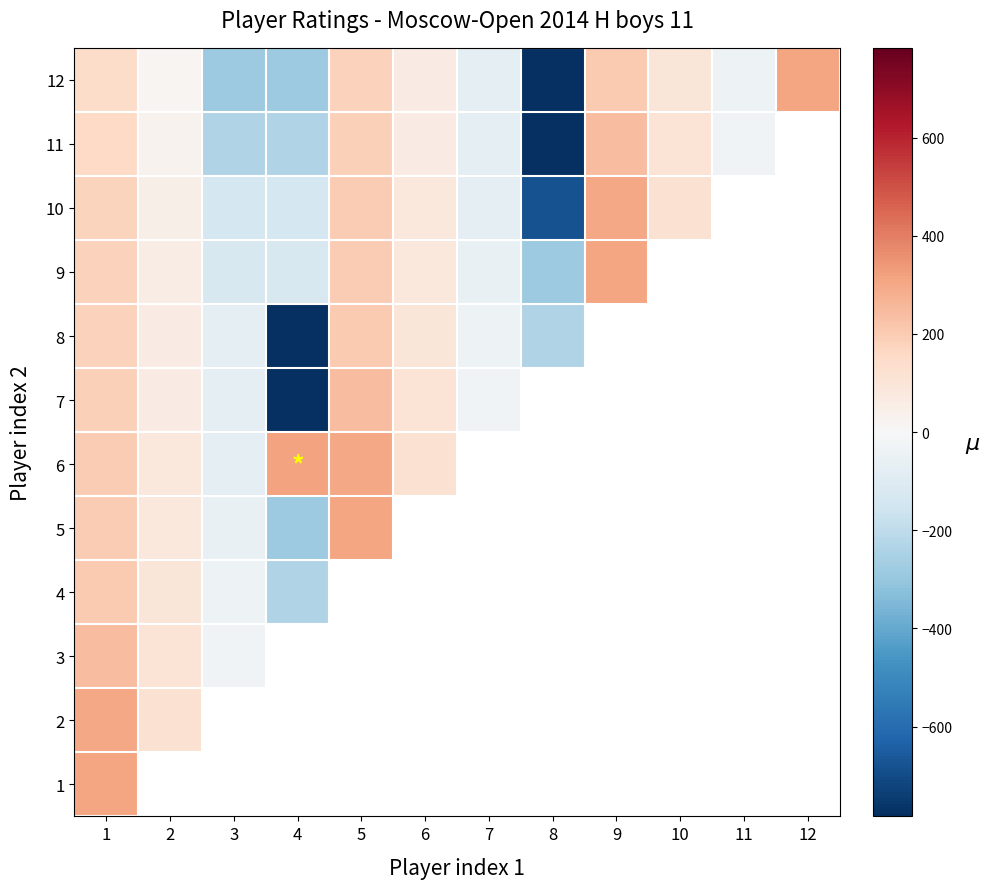

How many data points in 11 are above 64?

5